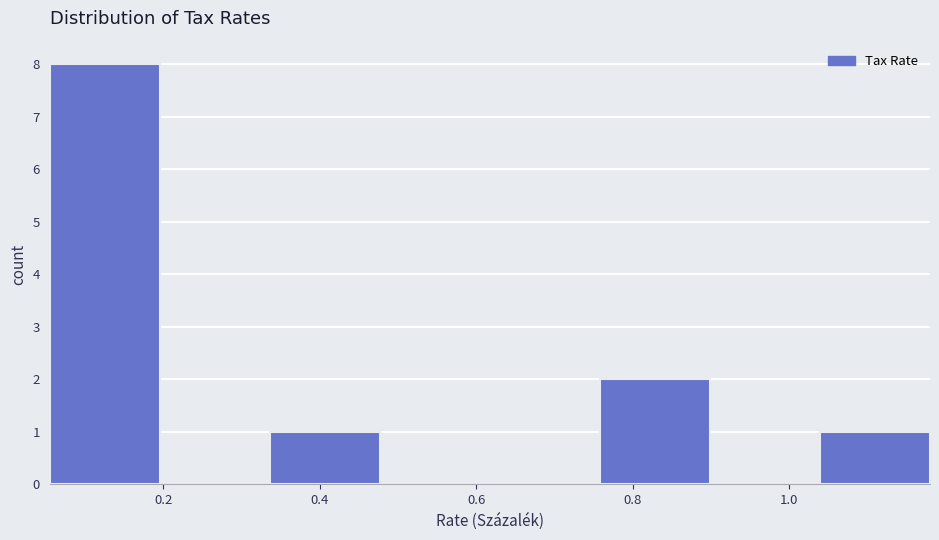

Reading left to right, list every bar in this chart as the range it spans on the x-axis followed by its height. Neither the bar edges nor the heights are printed on the chart, so give them approximately, as read against the axes.

0.06 to 0.20: 8
0.20 to 0.34: 0
0.34 to 0.48: 1
0.48 to 0.62: 0
0.62 to 0.76: 0
0.76 to 0.90: 2
0.90 to 1.04: 0
1.04 to 1.18: 1